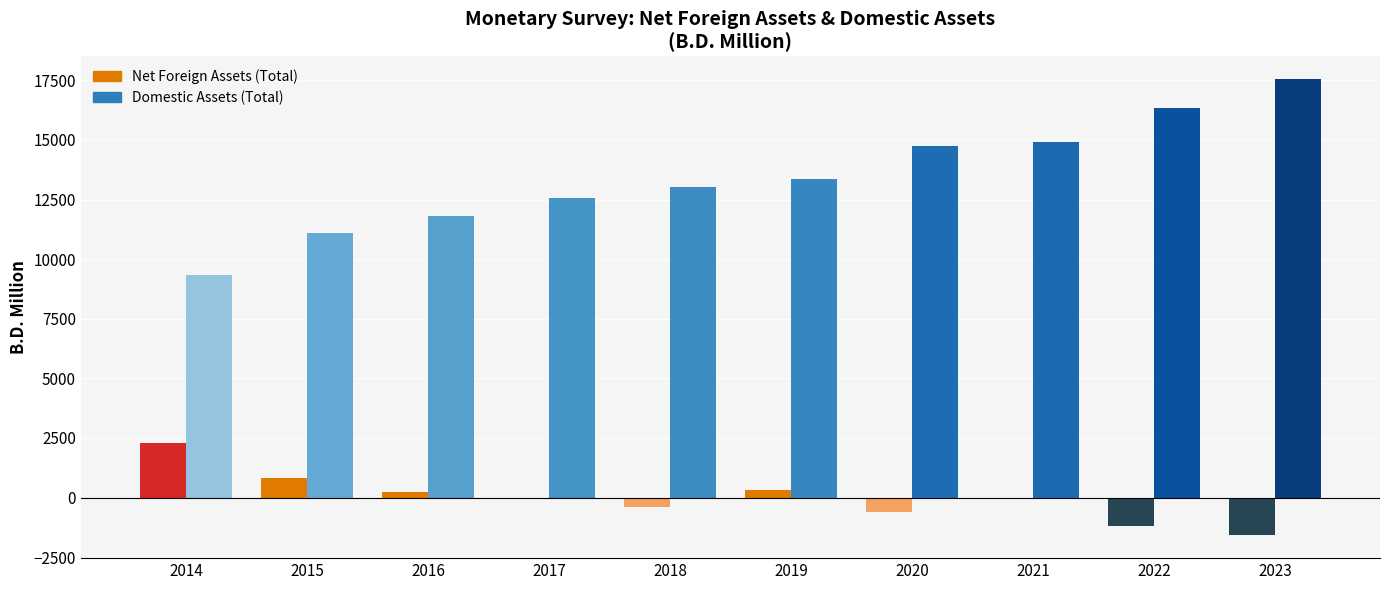

Are the bars grouped side by side (vs. stacked)?

Yes